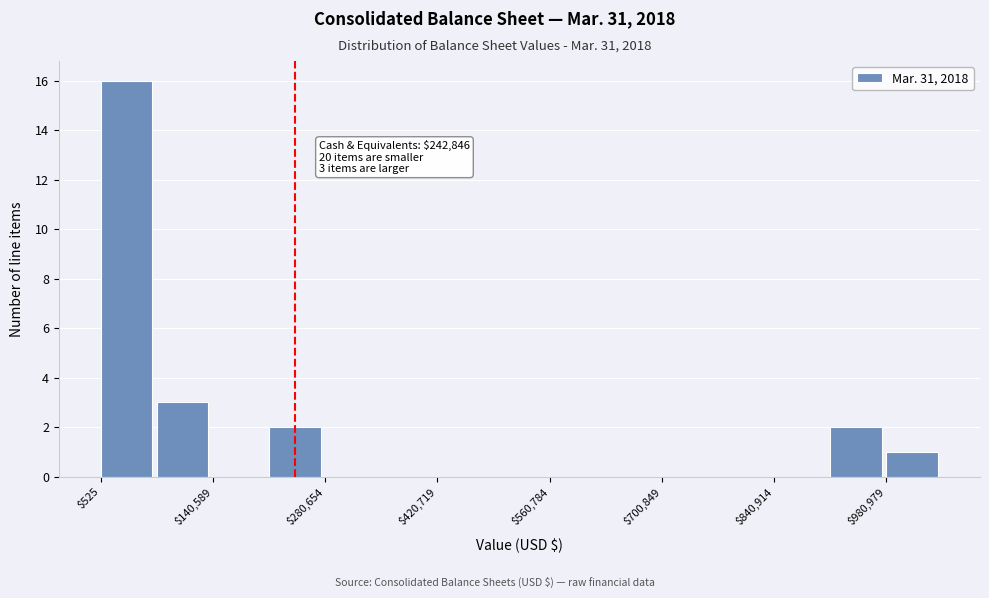

Read against the x-axis, roughly where is the centre of the tallest bar?

40000